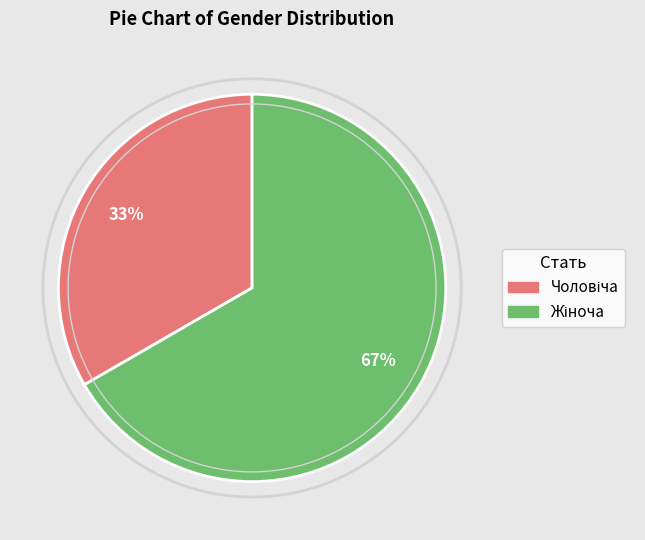

To the nearest percent, what is the average slice percentage?

50%